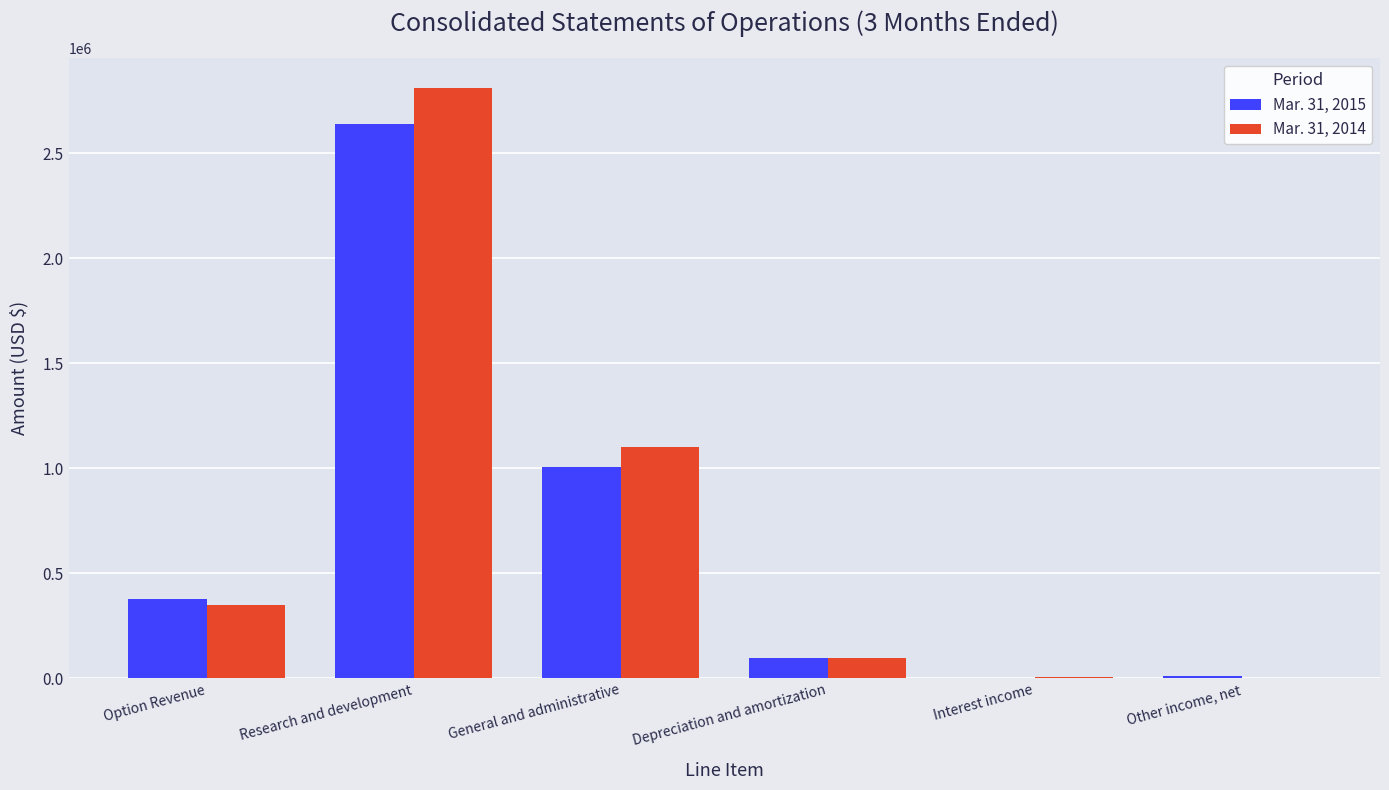

What are all the series names shown in the legend?

Mar. 31, 2015, Mar. 31, 2014